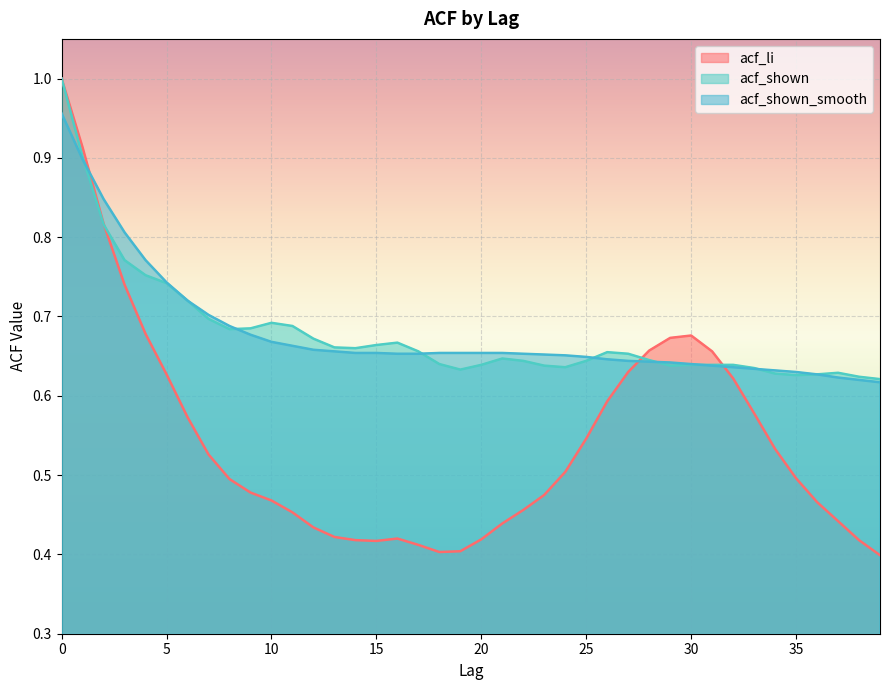

Count the acf_shown_smooth values in the range 0 to 1.

40